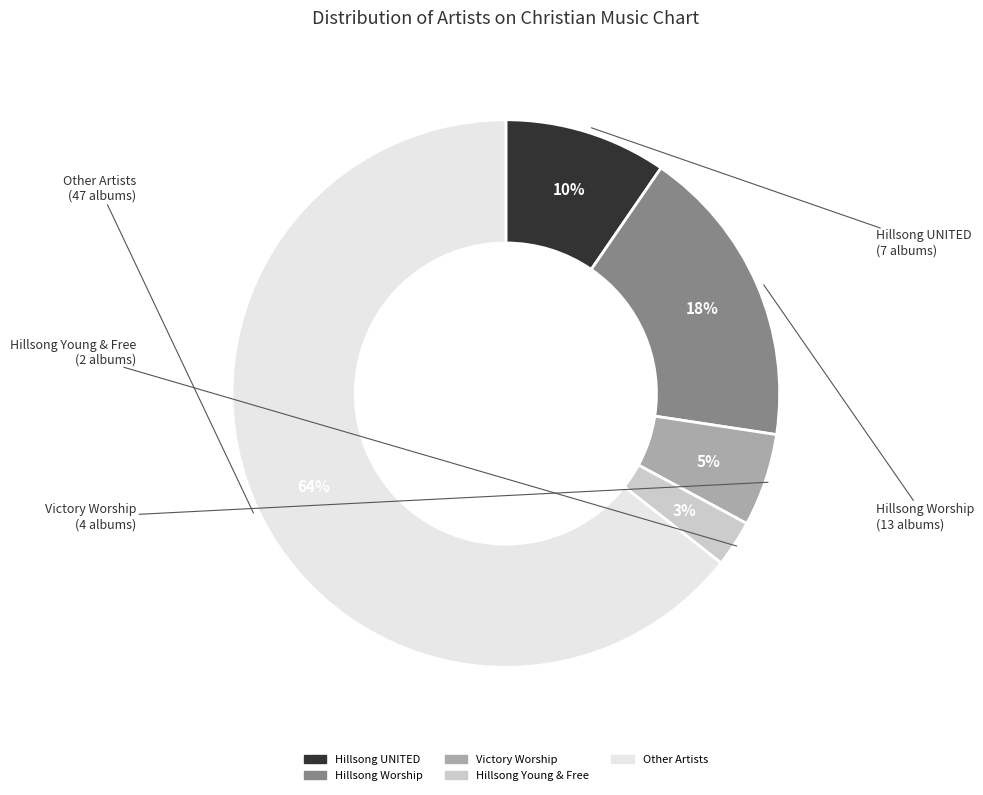

Is there a majority slice in this chart?

Yes